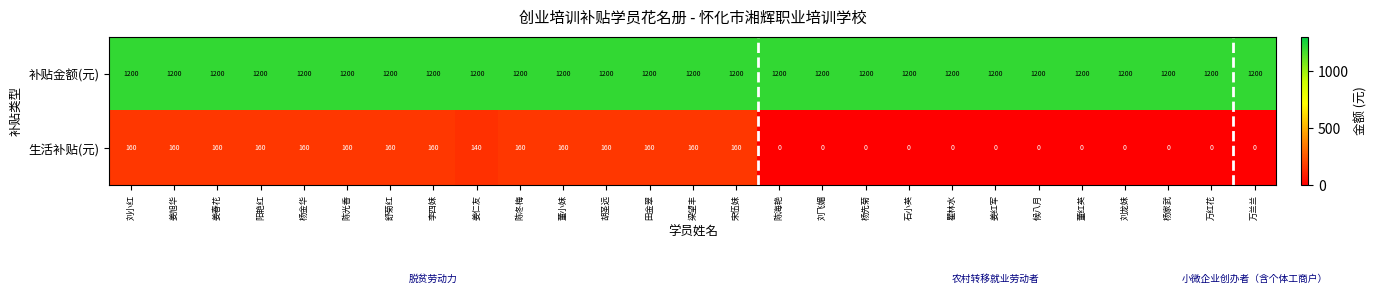

What is the minimum value for 补贴金额(元)?

1200